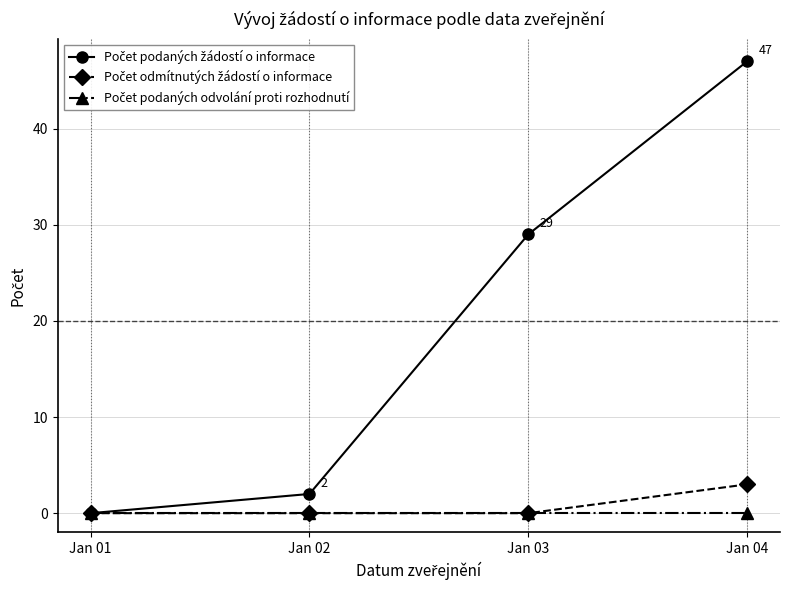

What is the difference between the highest and lowest values at Jan 03?

29